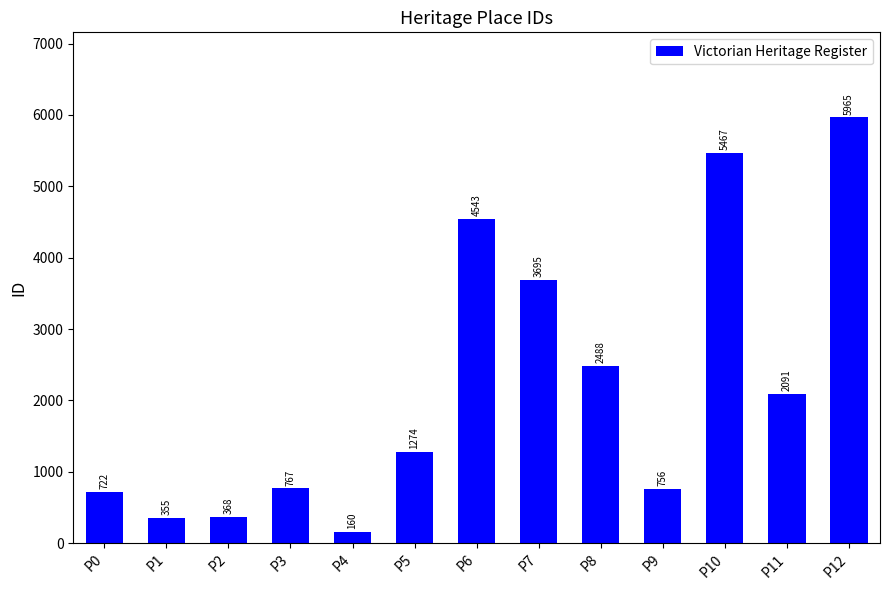

What is the ratio of the value at P9 to the value at P2?

2.1